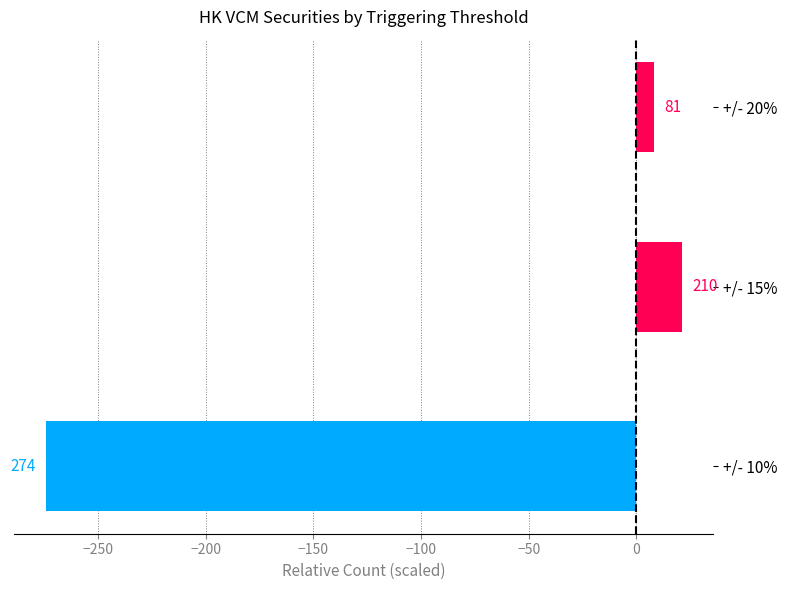

How many bars are there in total?

3